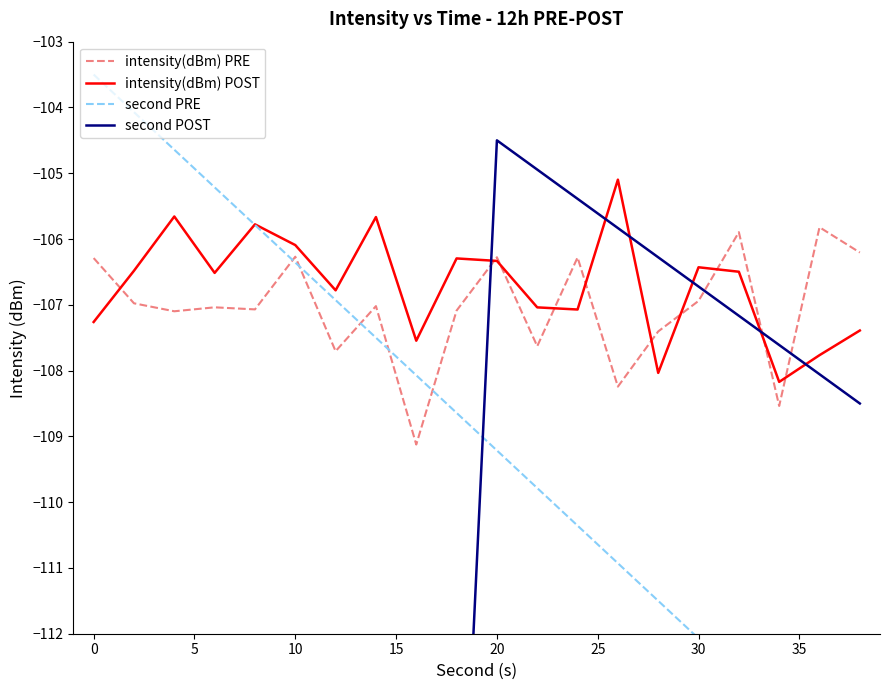

What is the maximum value for intensity(dBm) PRE?

-105.8